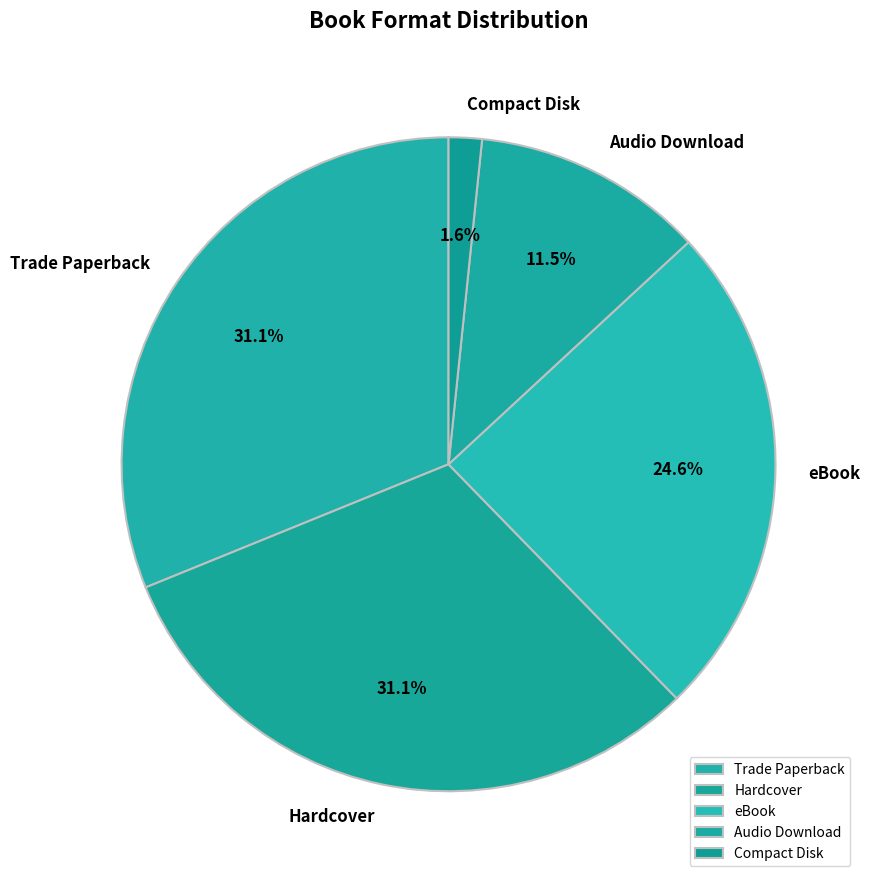

Is it true that Trade Paperback is 41% of the pie?

False